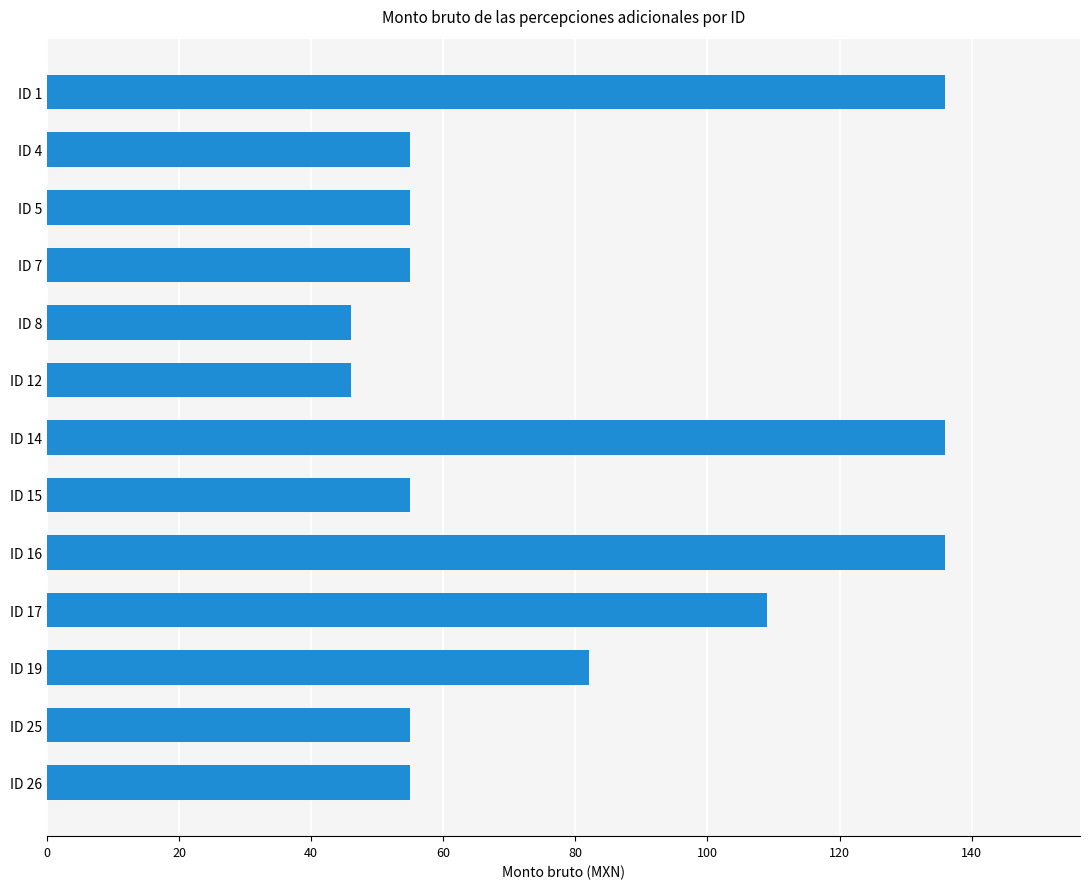

Where is the data nearest to the value 91?

ID 19